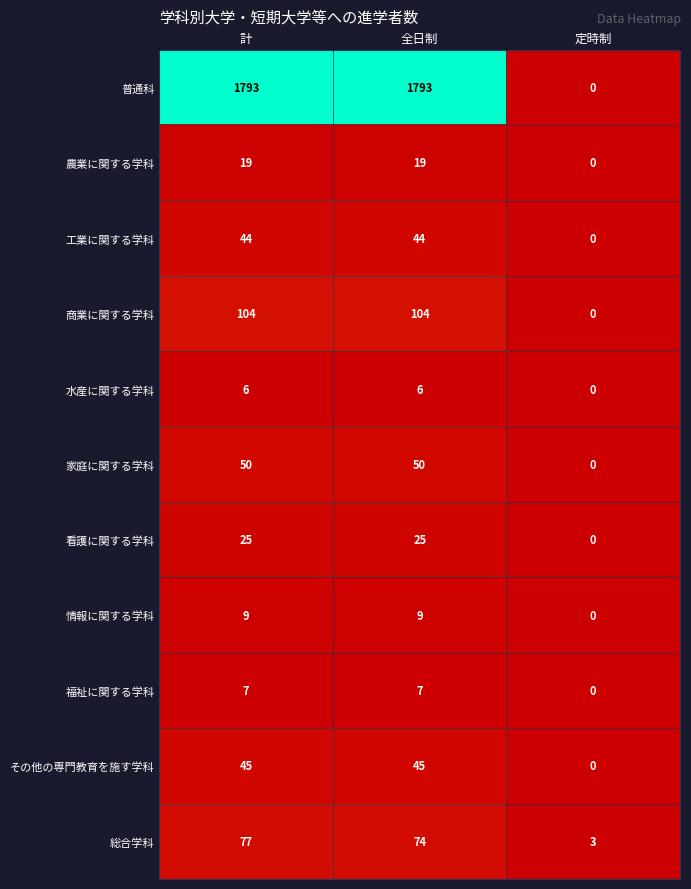

What is the sum of all 商業に関する学科 values?

208